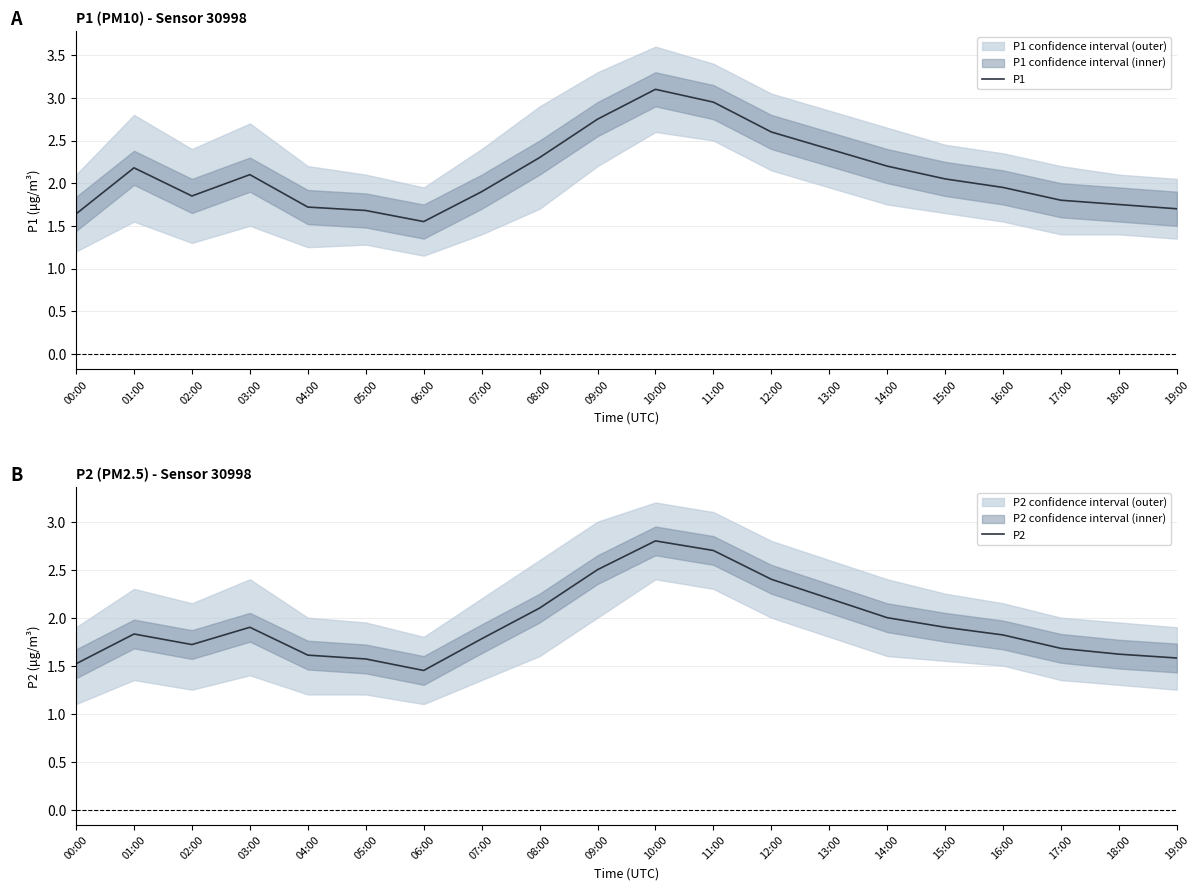

Where is P1 nearest to the value 2?

15:00